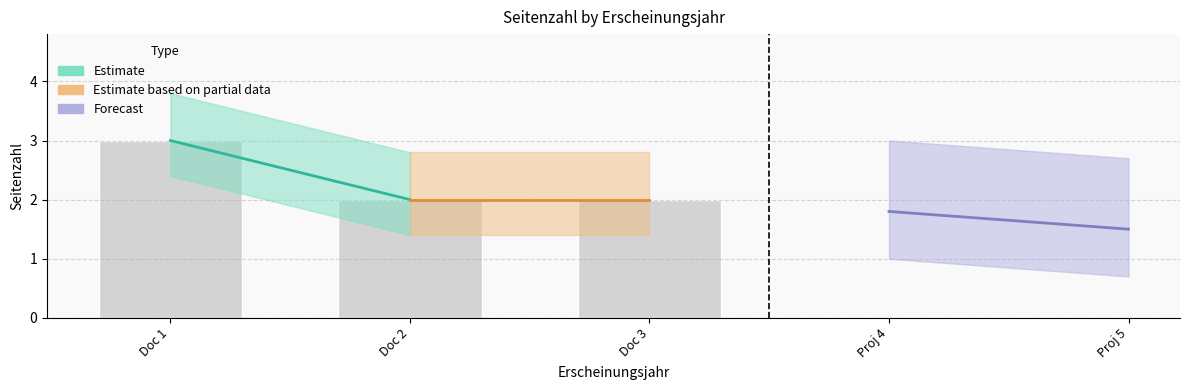

What is the ratio of the value at Doc 1 to the value at Doc 3?

1.5